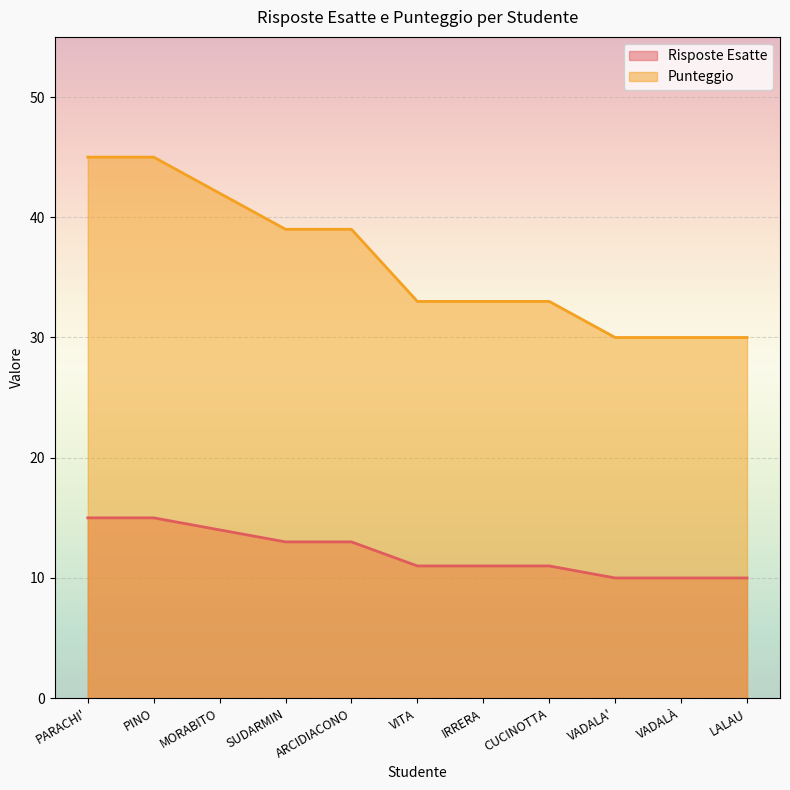

Reading right to left, transcribe all the data shown in this chart.

Risposte Esatte: LALAU=10	VADALÀ=10	VADALA'=10	CUCINOTTA=11	IRRERA=11	VITA=11	ARCIDIACONO=13	SUDARMIN=13	MORABITO=14	PINO=15	PARACHI'=15
Punteggio: LALAU=30	VADALÀ=30	VADALA'=30	CUCINOTTA=33	IRRERA=33	VITA=33	ARCIDIACONO=39	SUDARMIN=39	MORABITO=42	PINO=45	PARACHI'=45